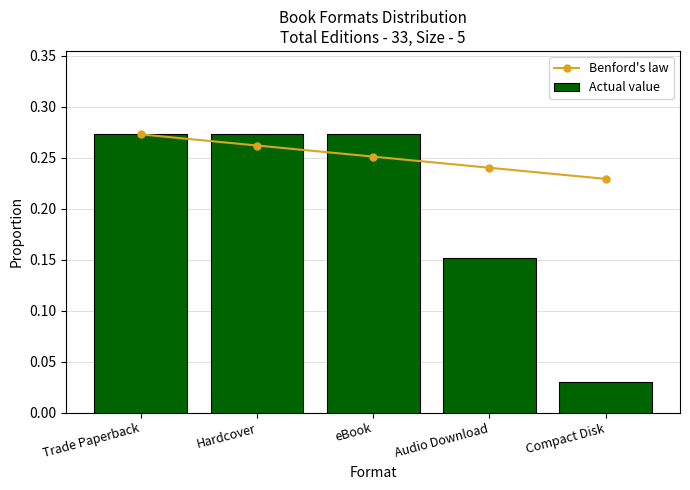

What is the label of the 4th bar from the left?

Audio Download